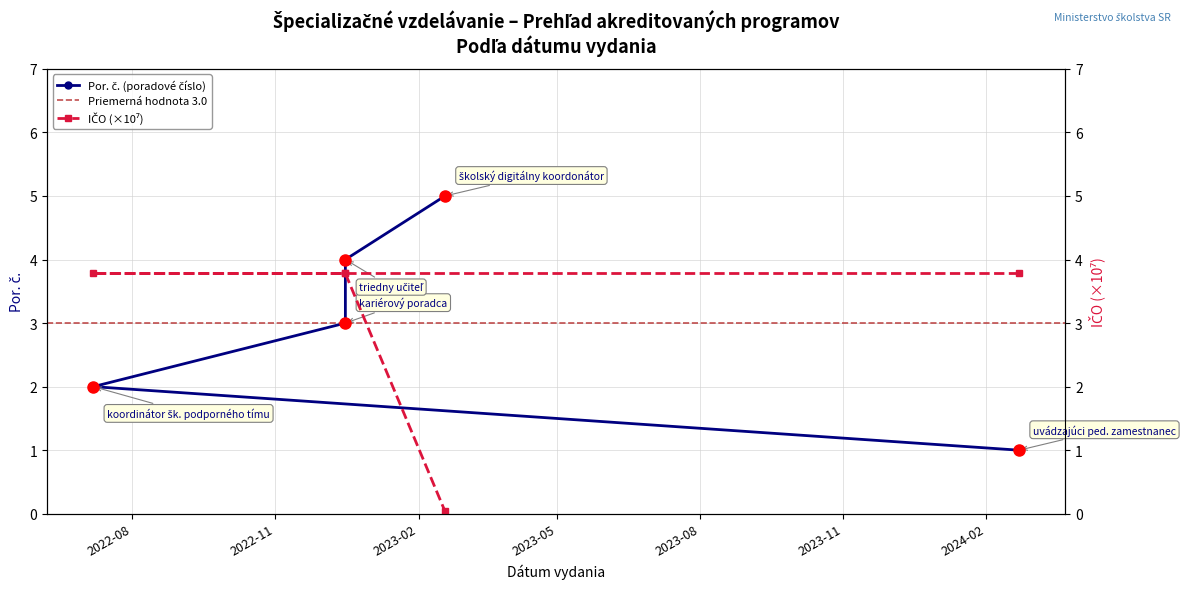

Does the chart display data point markers on the line(s)?

Yes